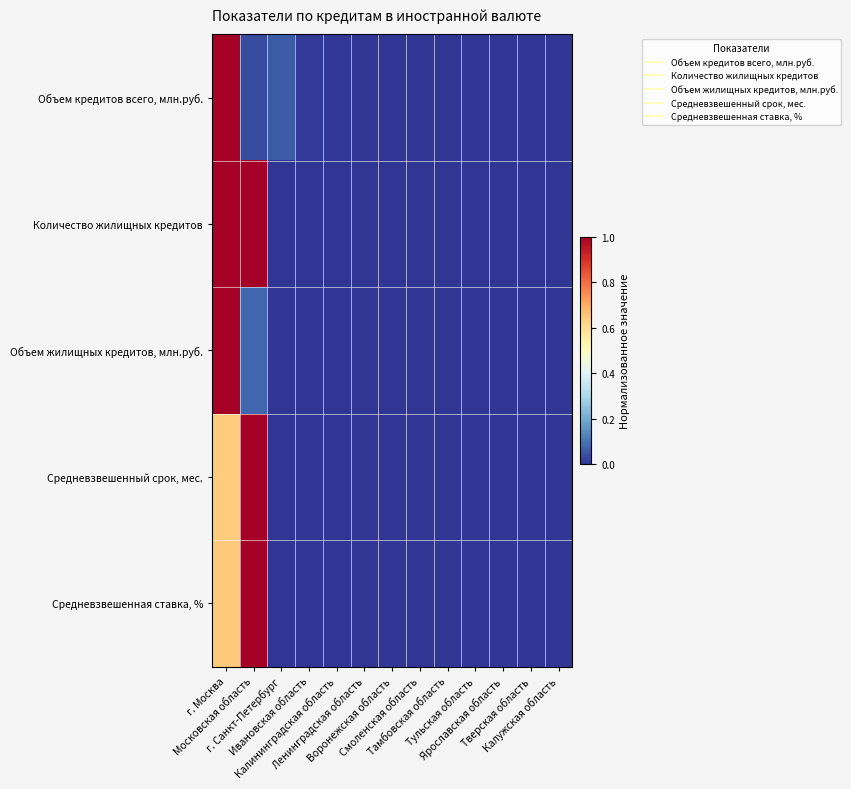

At which category is the sum across all series the highest?

г. Москва